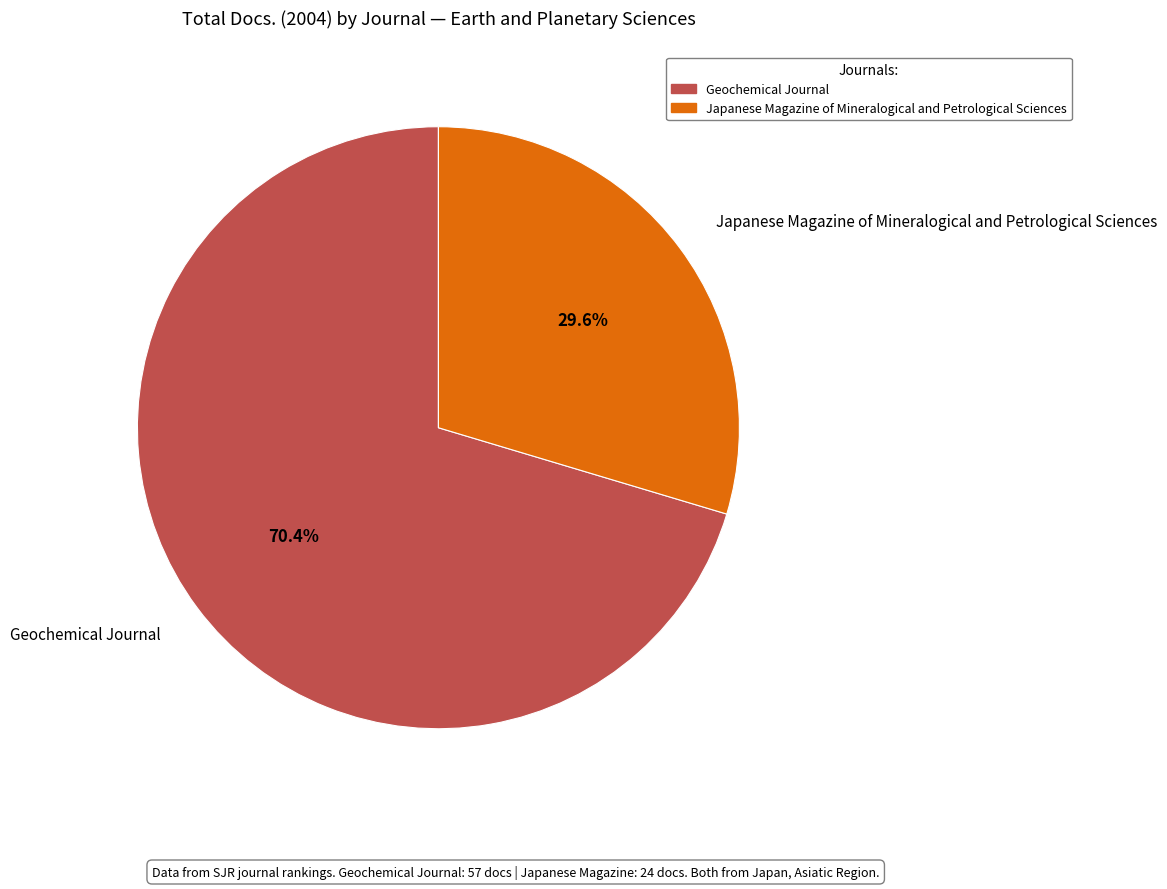

How much of the chart is everything except Geochemical Journal?

29.6%